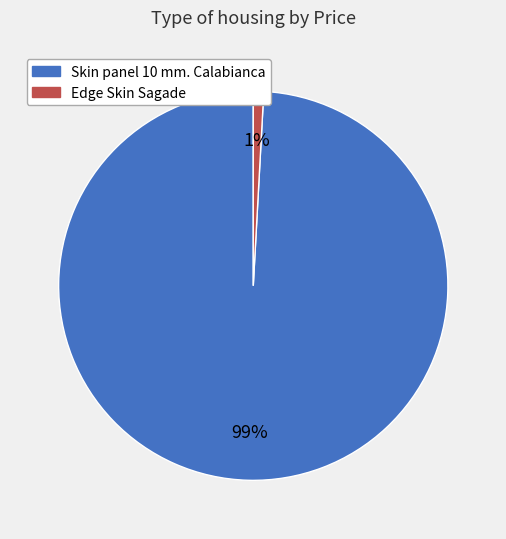

What percentage is the Edge Skin Sagade slice, to the nearest percent?

1%